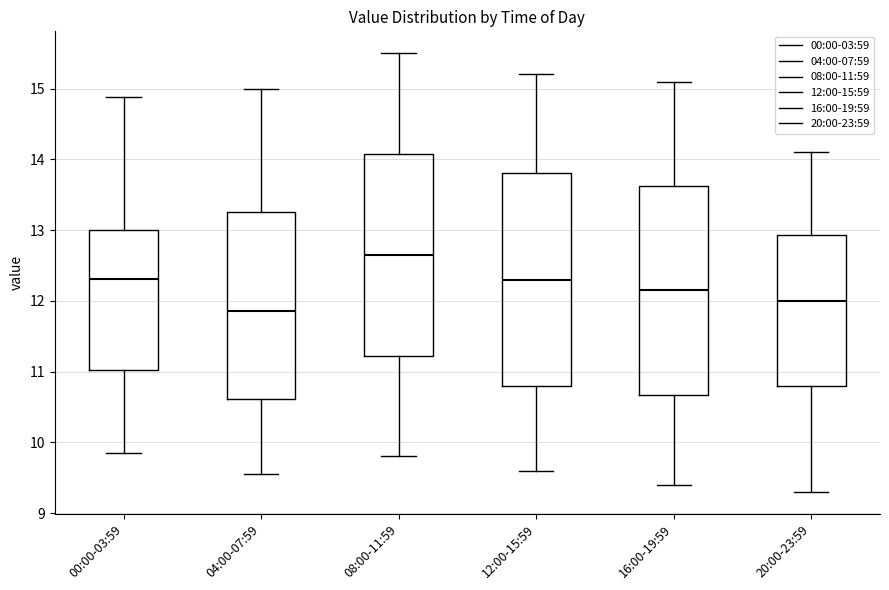

Where is the upper edge of the box for 08:00-11:59 on the y-axis? The values are not printed on the chart, so give them approximately, as read against the axis.

14.1